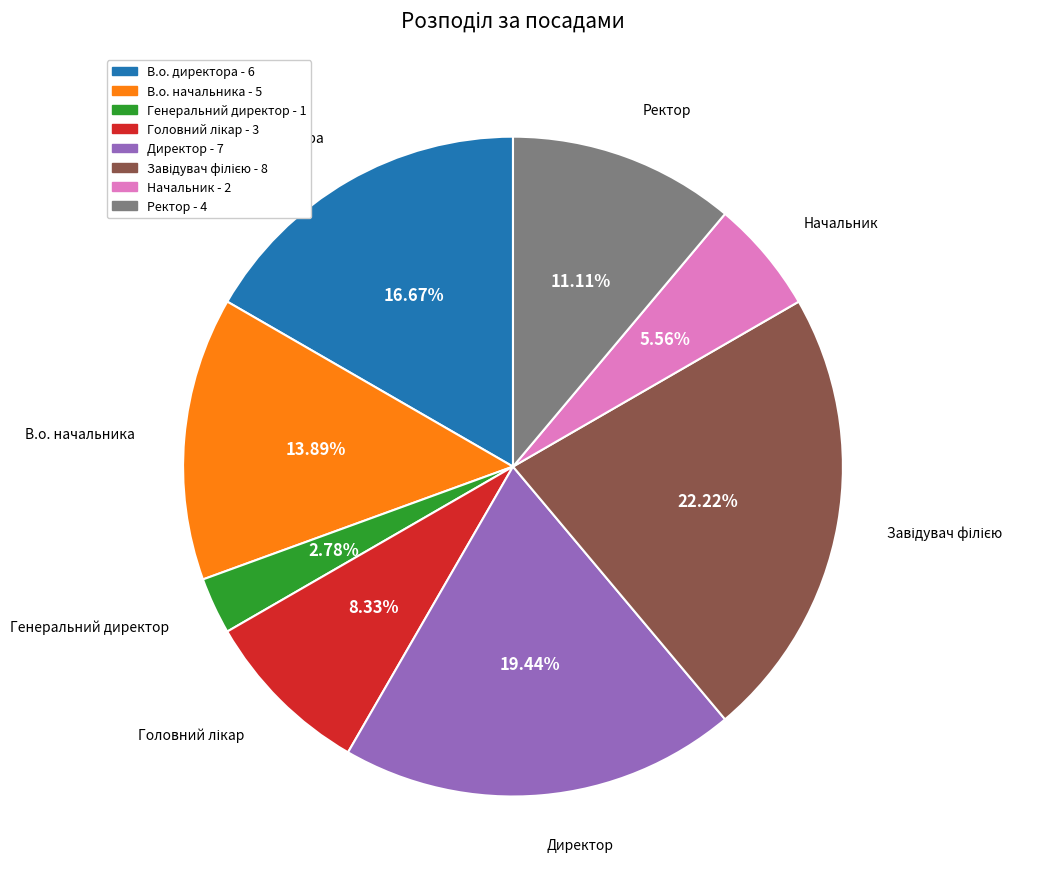

Does any single category account for the majority?

No